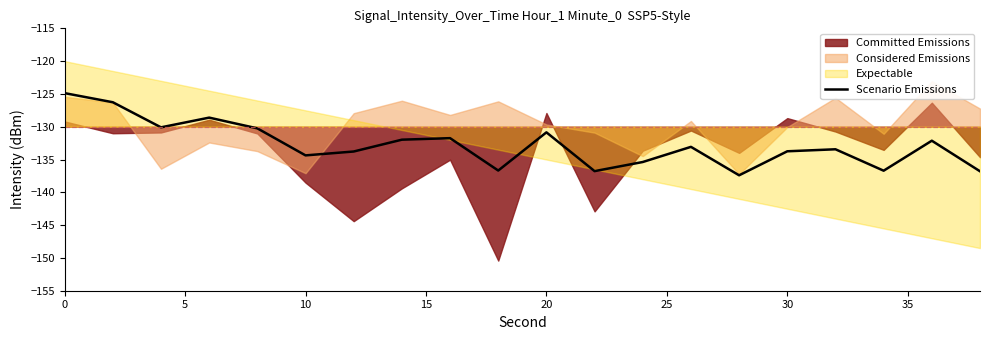

How many interior local valleys (lower than both neighbors) does the data have?

6